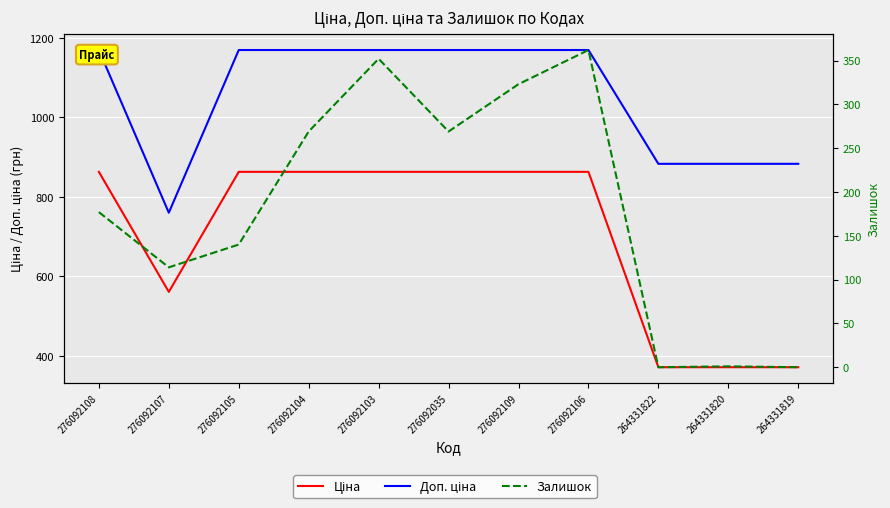

Reading left to right, what are all the values shown in this chart?

Ціна: 862.8	560.8	862.8	862.8	862.8	862.8	862.8	862.8	371.4	371.4	371.4
Доп. ціна: 1169.2	760.0	1169.2	1169.2	1169.2	1169.2	1169.2	1169.2	883.0	883.0	883.0
Залишок: 177.0	114.0	140.0	269.0	352.0	269.0	323.0	362.0	0.0	1.0	0.0